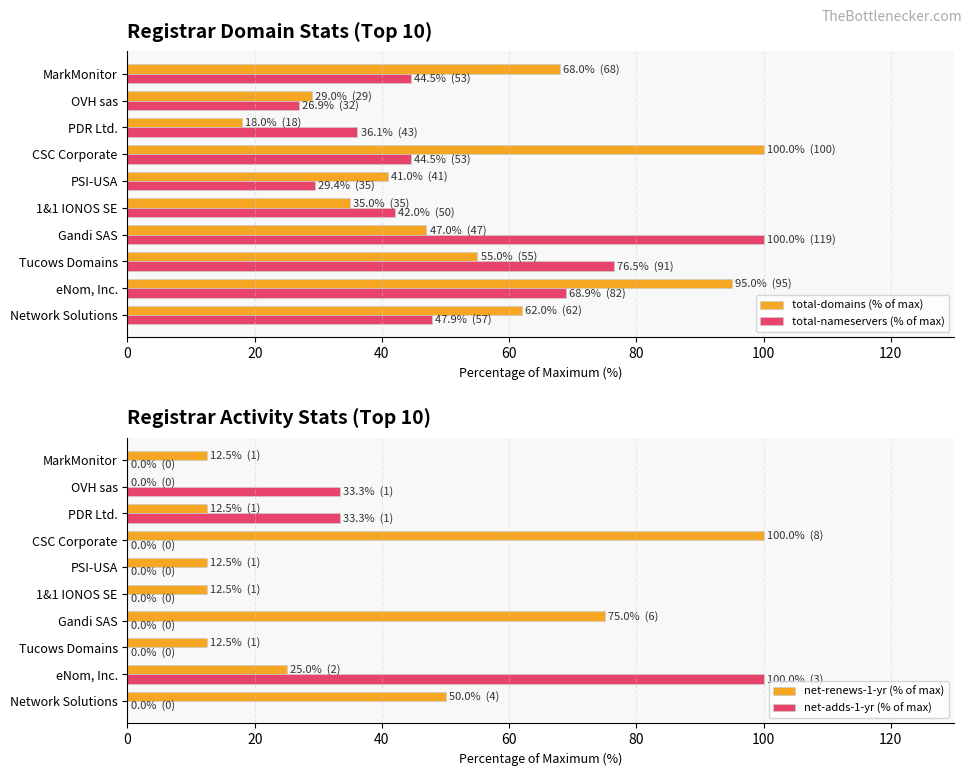

The total-nameservers (% of max) series shows 151.0 at Gandi SAS. True or false?

False